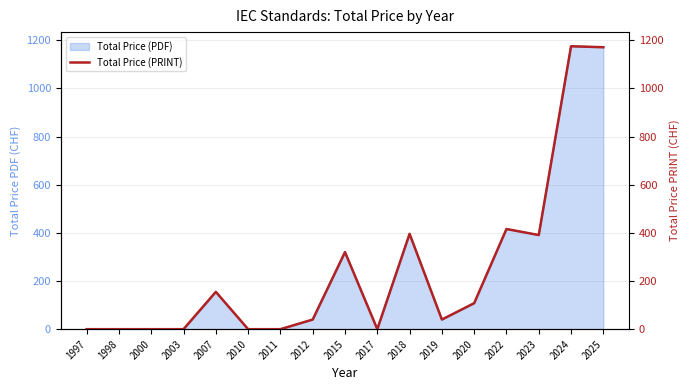

Reading left to right, what are all the values shown in this chart?

1997=0	1998=0	2000=0	2003=0	2007=155	2010=0	2011=0	2012=40	2015=320	2017=0	2018=396	2019=40	2020=108	2022=416	2023=391	2024=1175	2025=1171